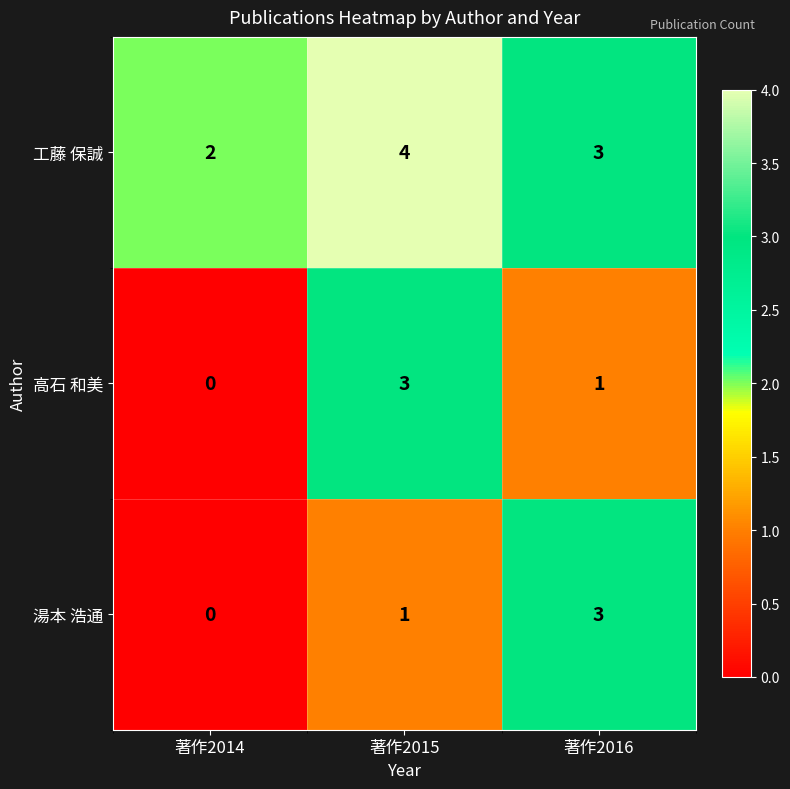

True or false: 工藤 保誠 has a value of 1 at 著作2014.

False